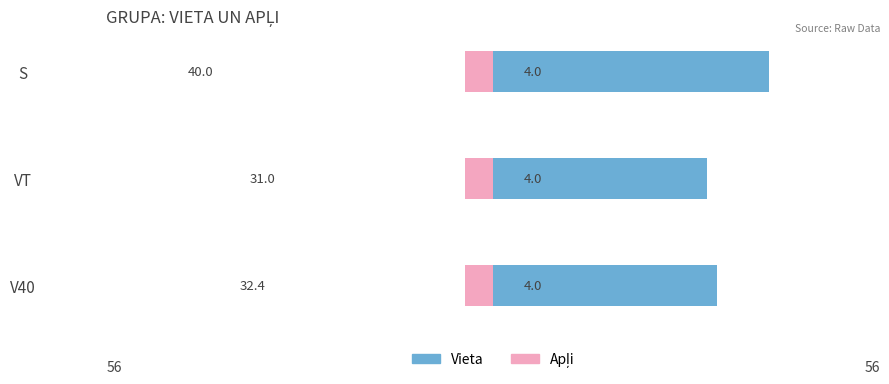

What is the value of the Vieta bar at the 3rd from the left?

40.0